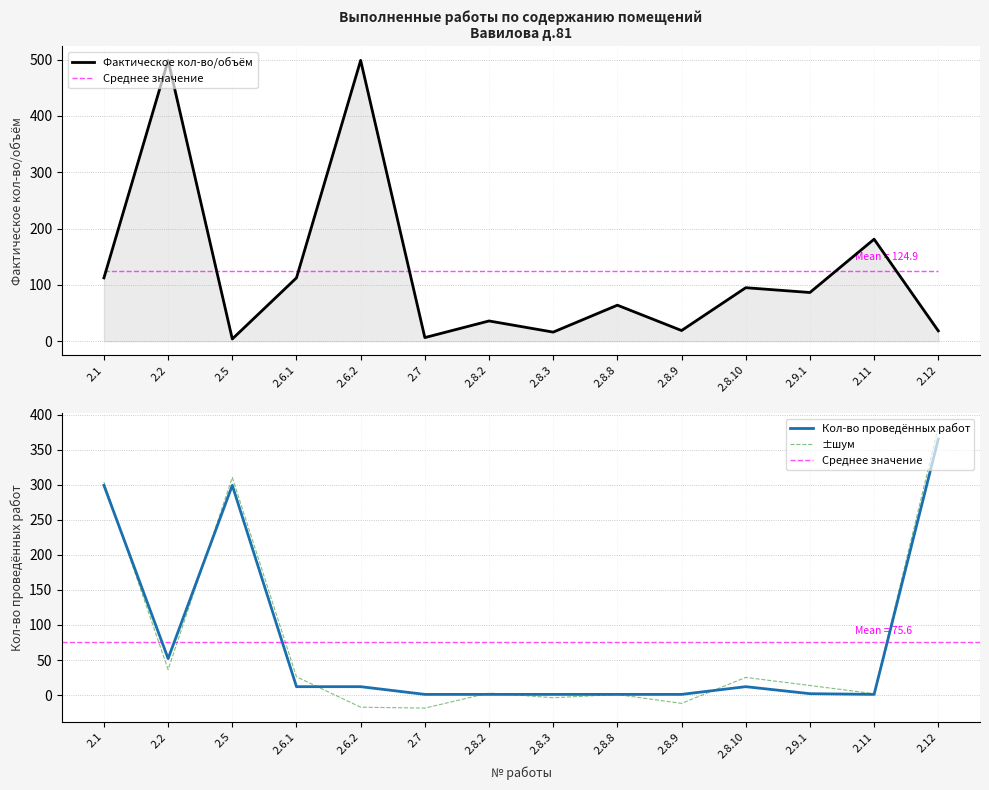

How many values in the Кол-во / число проведенных работ series are below 12?

7